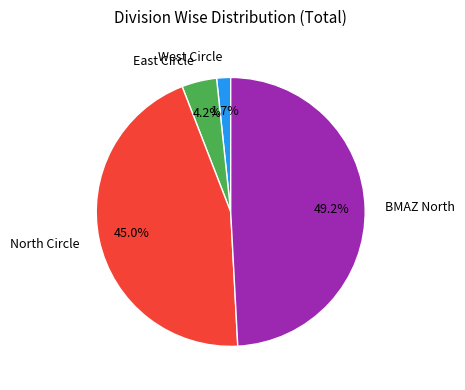

Is there a majority slice in this chart?

No